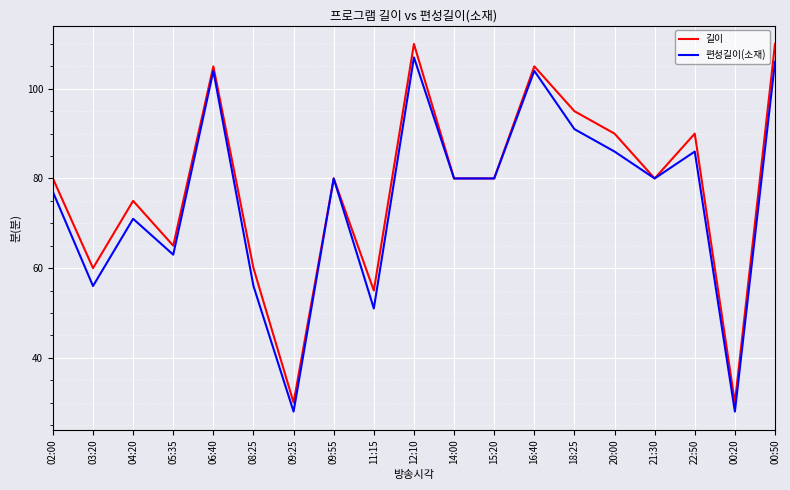

What is the total value across all series at 20:00?

176